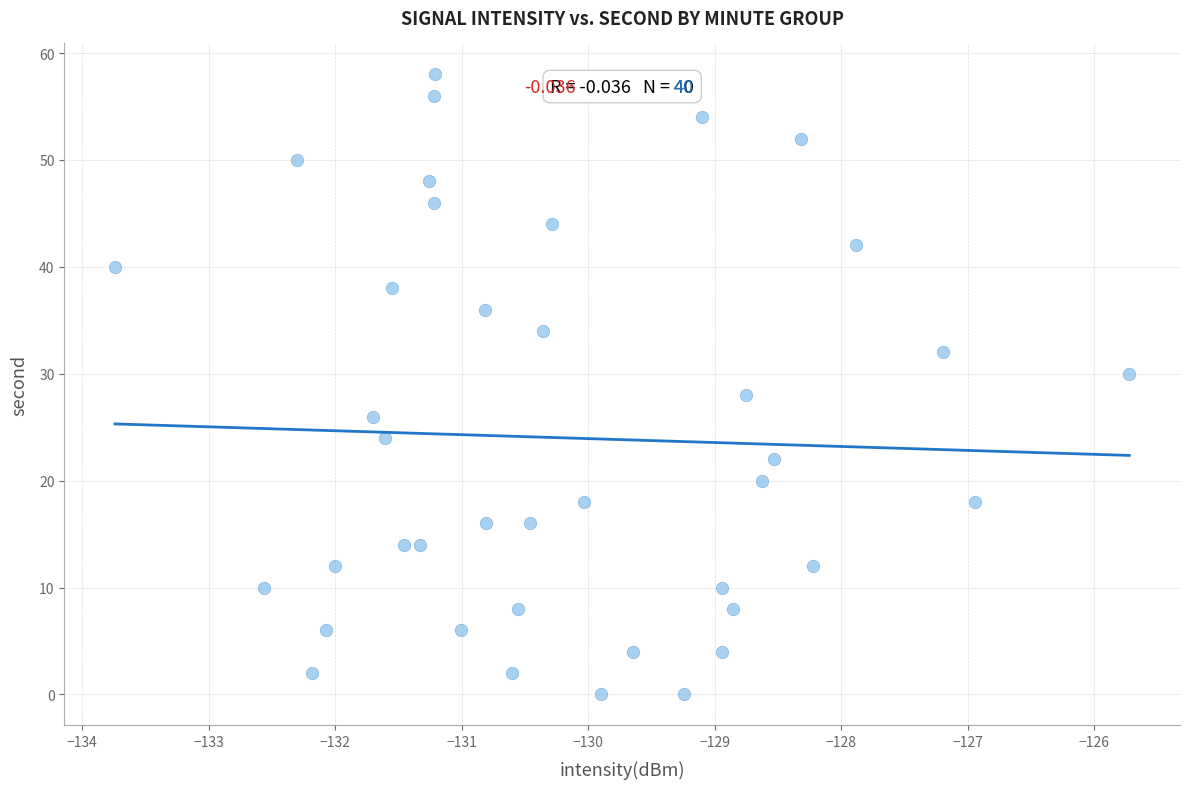

What is the range of Y values (max minus min)?

58